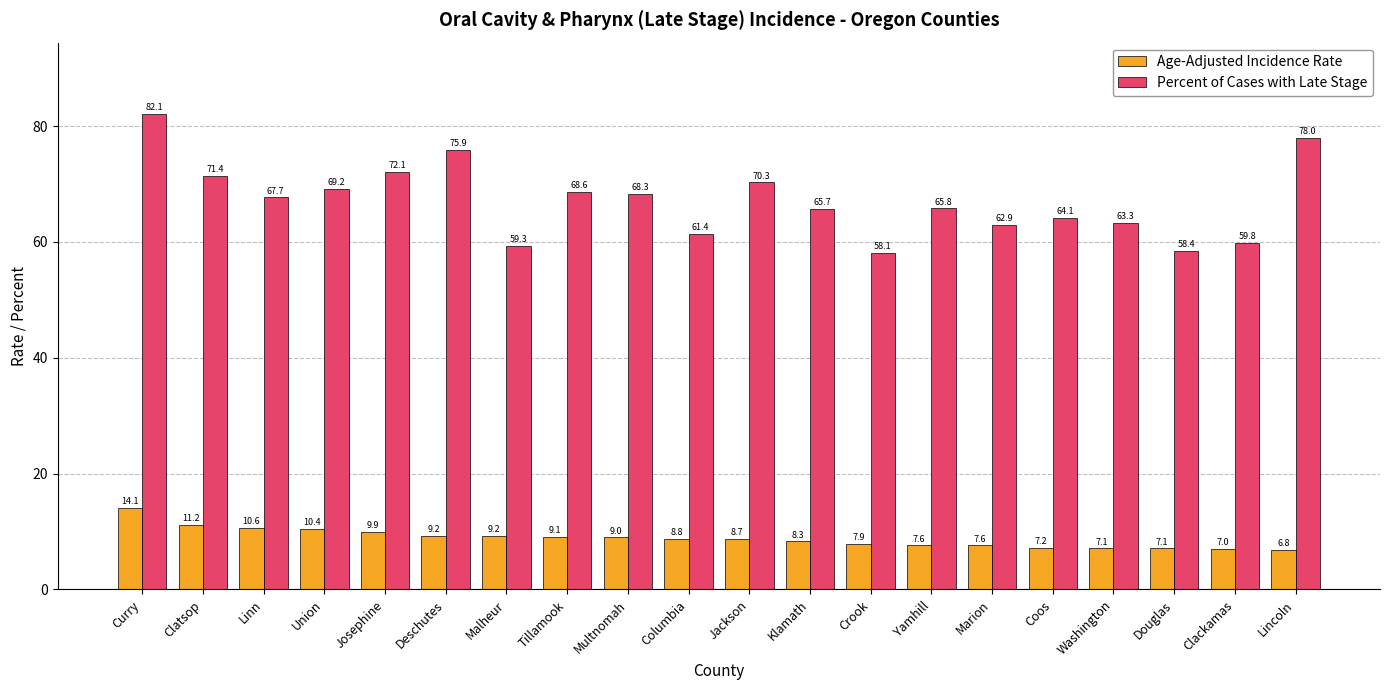

Which series has the largest total across all categories?

Percent of Cases with Late Stage